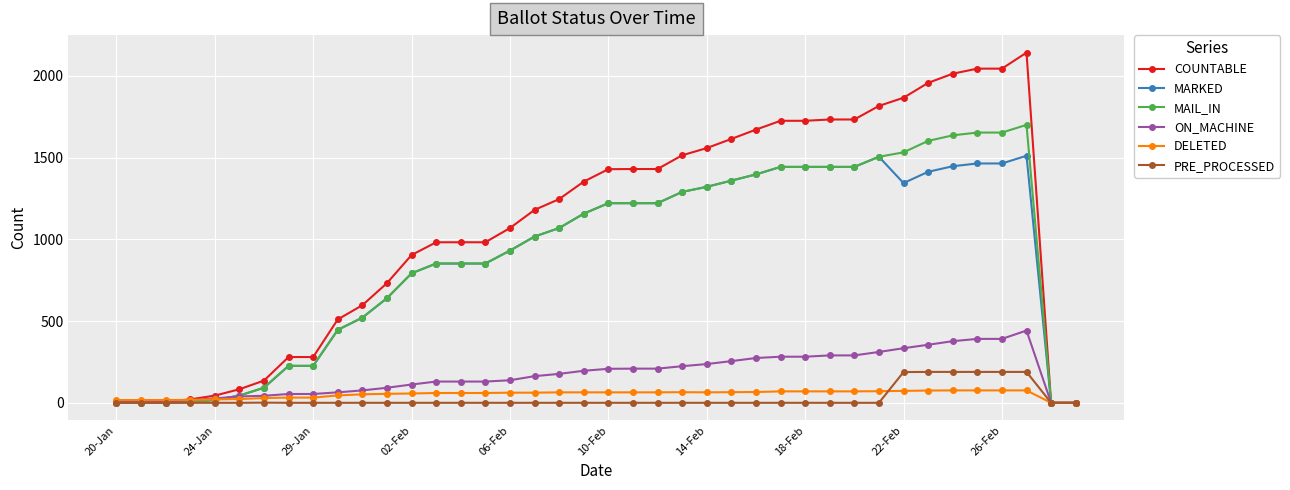

Rank the series by their maximum value, from highest to lowest.

COUNTABLE, MAIL_IN, MARKED, ON_MACHINE, PRE_PROCESSED, DELETED